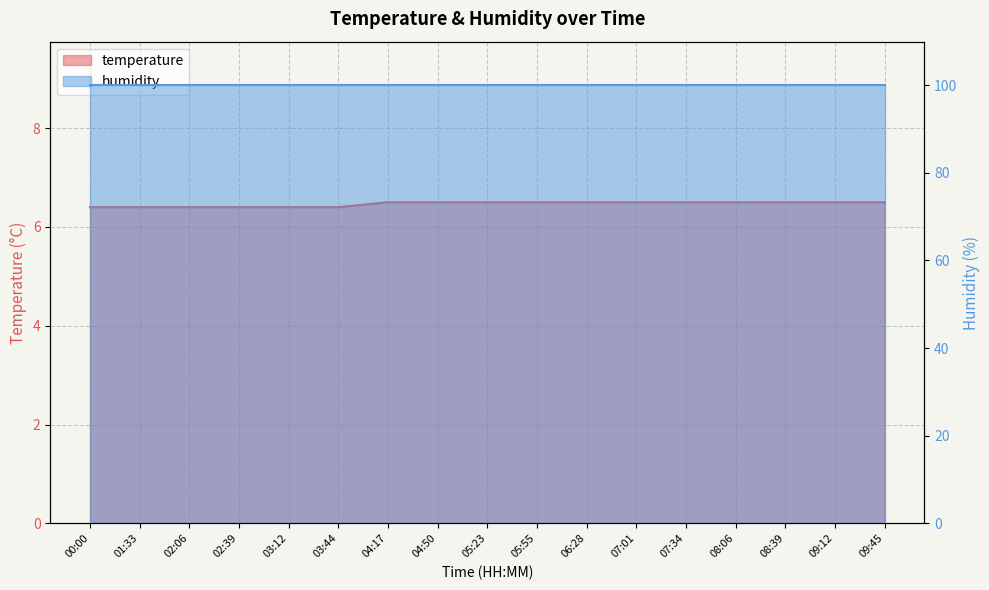

True or false: there are more than 1 points higher than both neighbors.

False